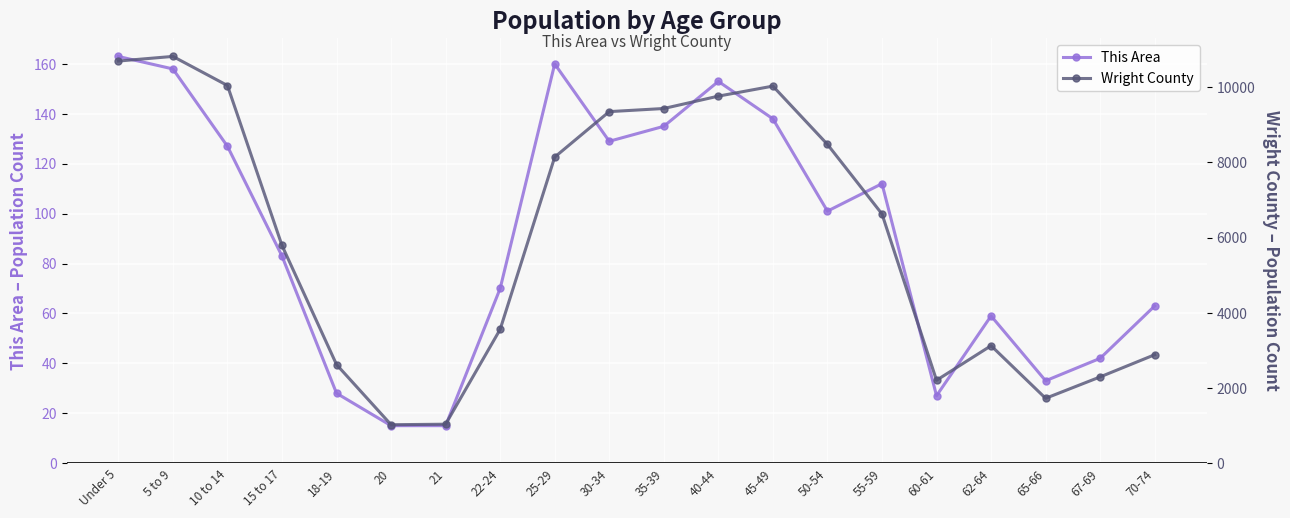

At which category does This Area reach its first local peak?

25-29